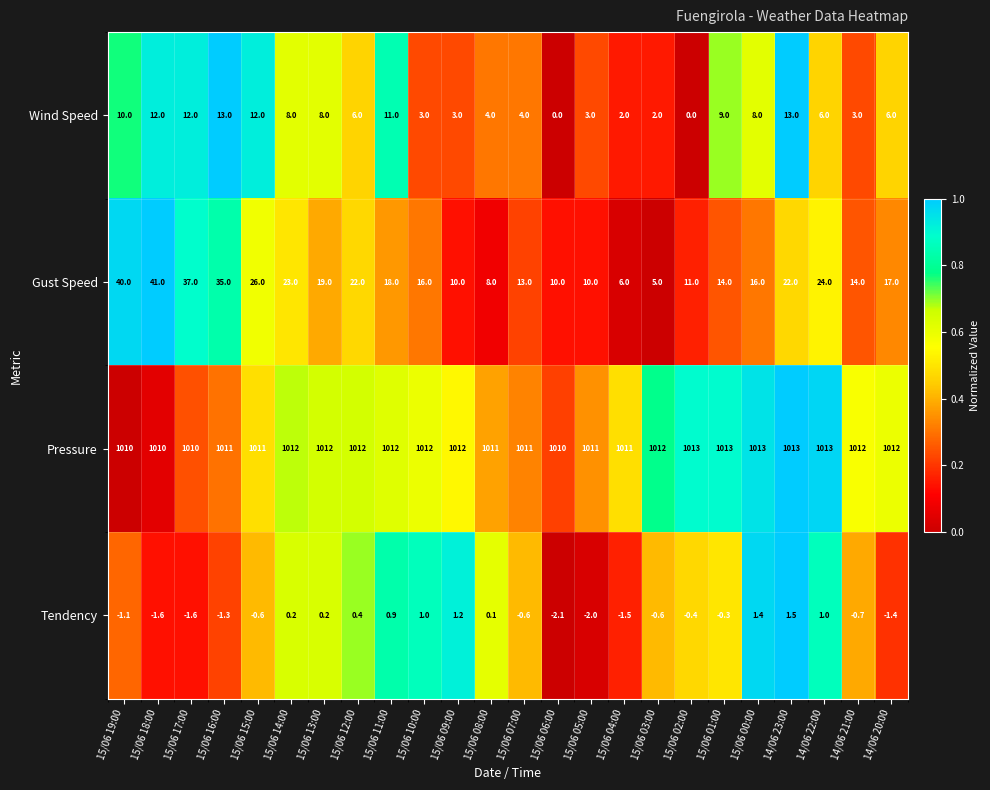

At how many categories does at least one series exceed 0?

24